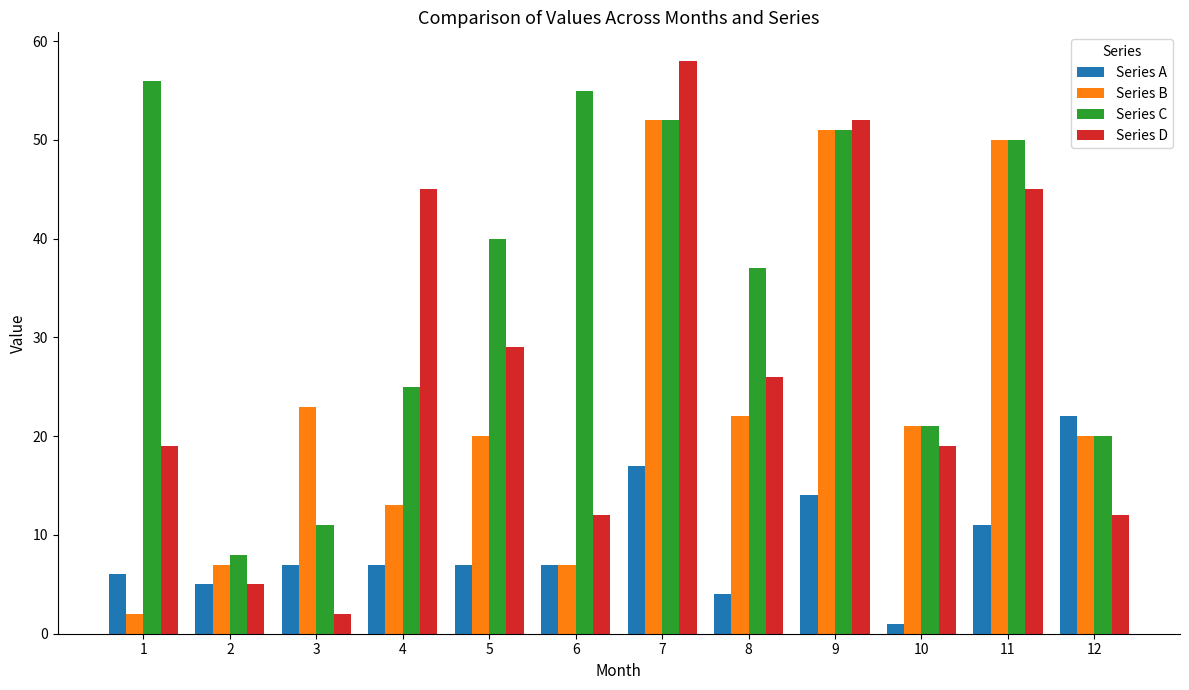

Which label corresponds to the largest value in the chart?

7